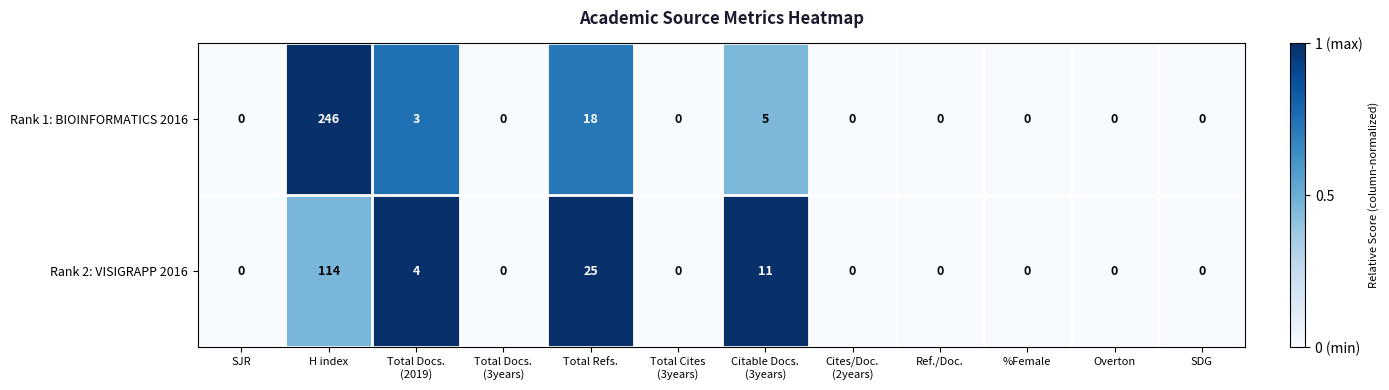

Reading right to left, what are all the values shown in this chart?

Rank 1: BIOINFORMATICS 2016: 0	0	0	0	0	5	0	18	0	3	246	0
Rank 2: VISIGRAPP 2016: 0	0	0	0	0	11	0	25	0	4	114	0